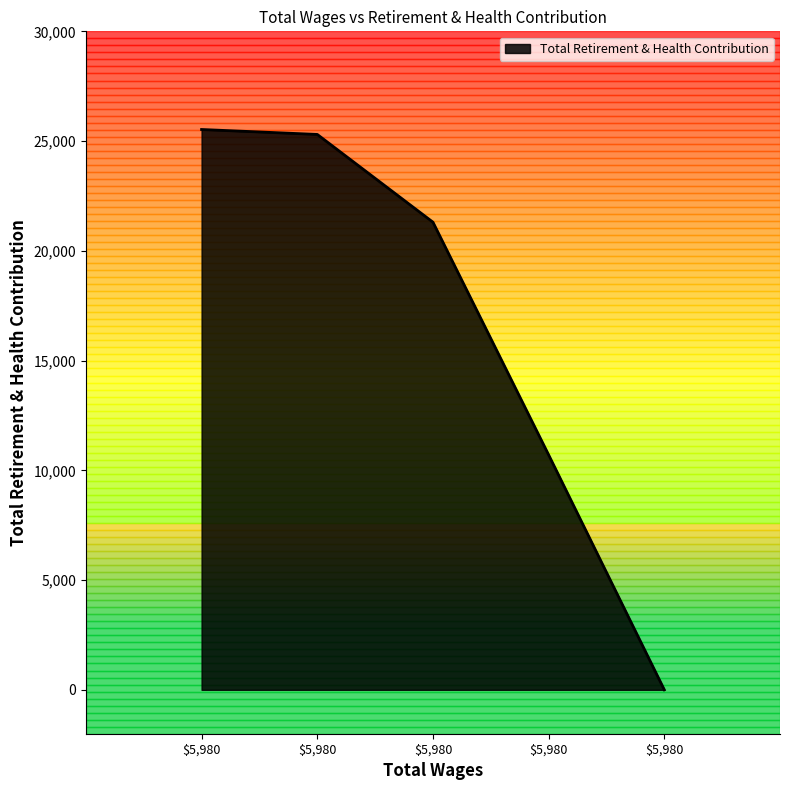

At which category does the chart reach its minimum across all series?

5980.0